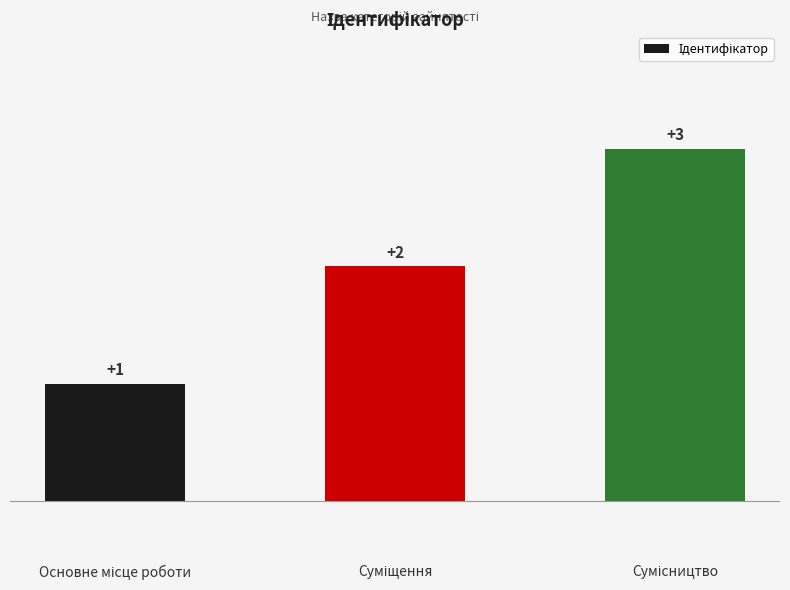

What is the value of the 1st bar from the left?

1